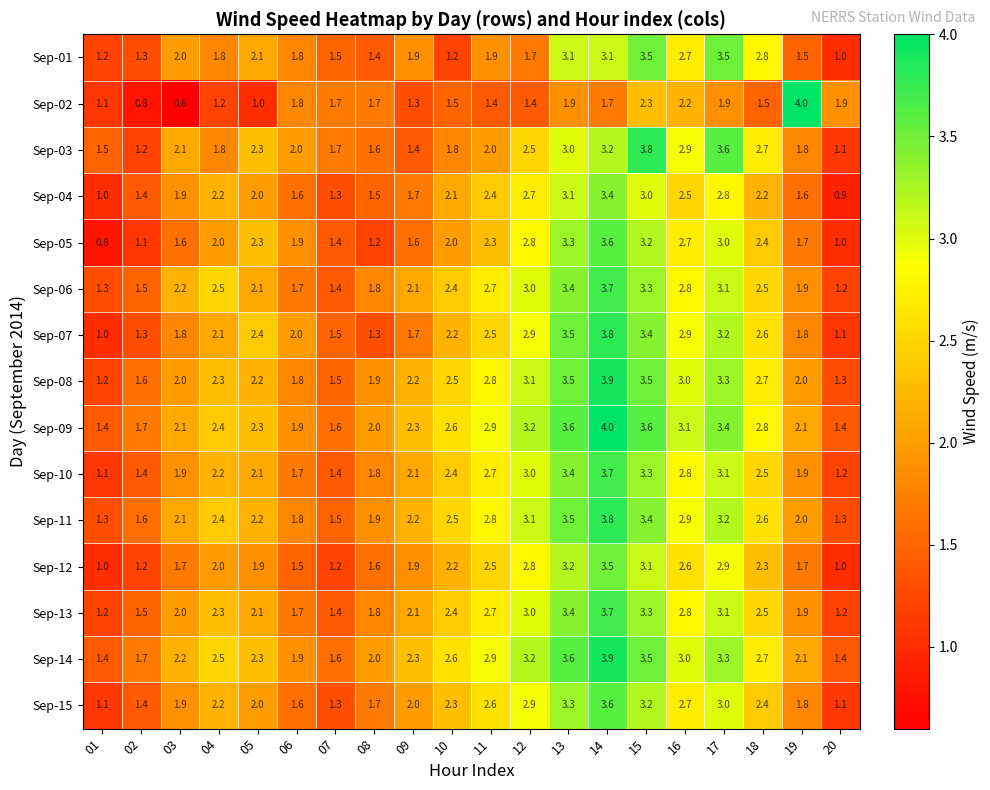

At which category is the sum across all series the highest?

14